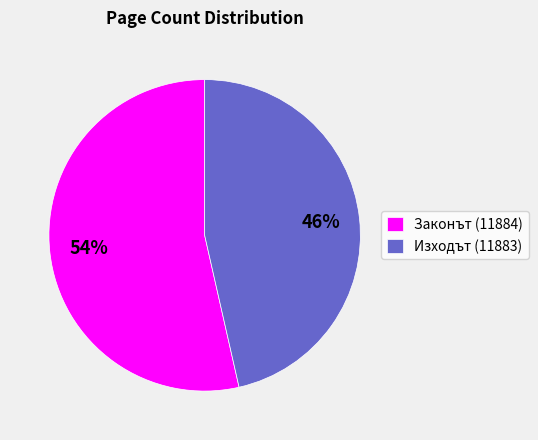

Is the sum of Законът (11884) and Изходът (11883) greater than half?

Yes